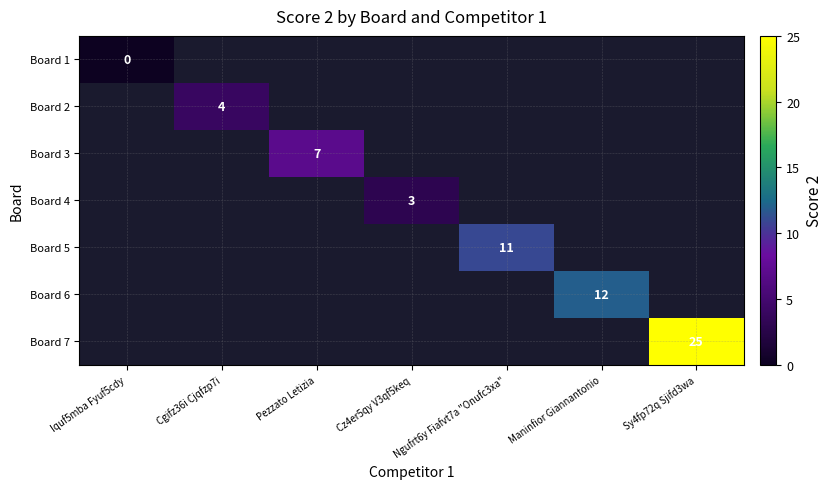

The Board 7 series shows 15 at Sy4fp72q Sjifd3wa. True or false?

False